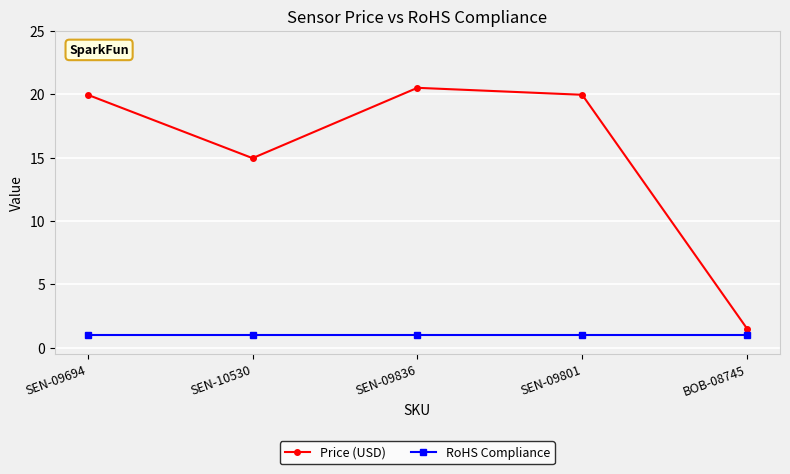

At which category does Price (USD) reach its first local peak?

SEN-09836